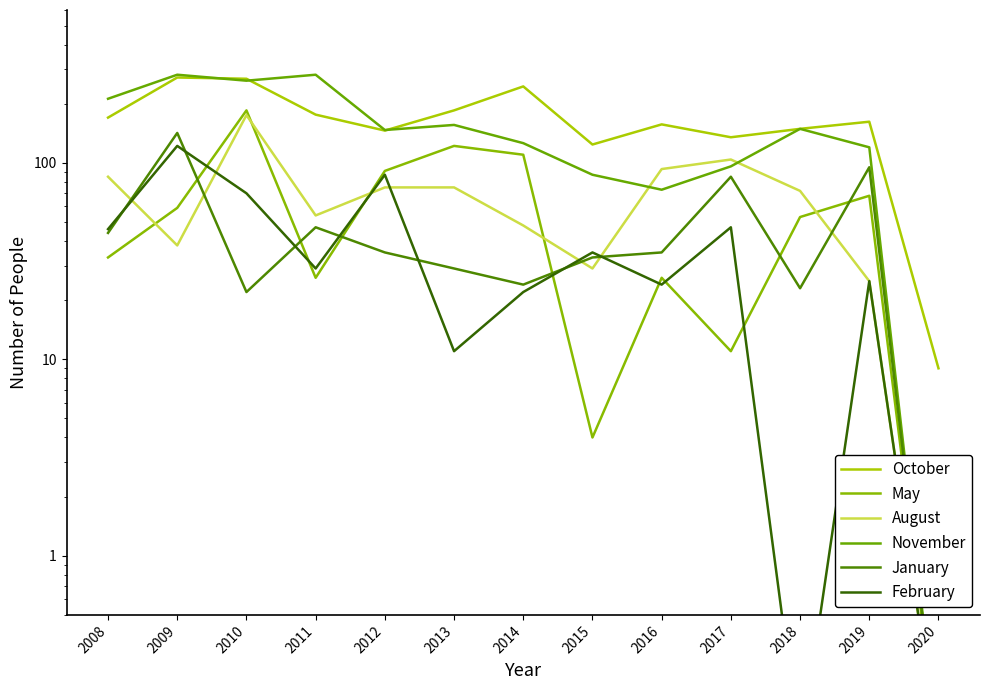

At how many categories does at least one series exceed 91?

12